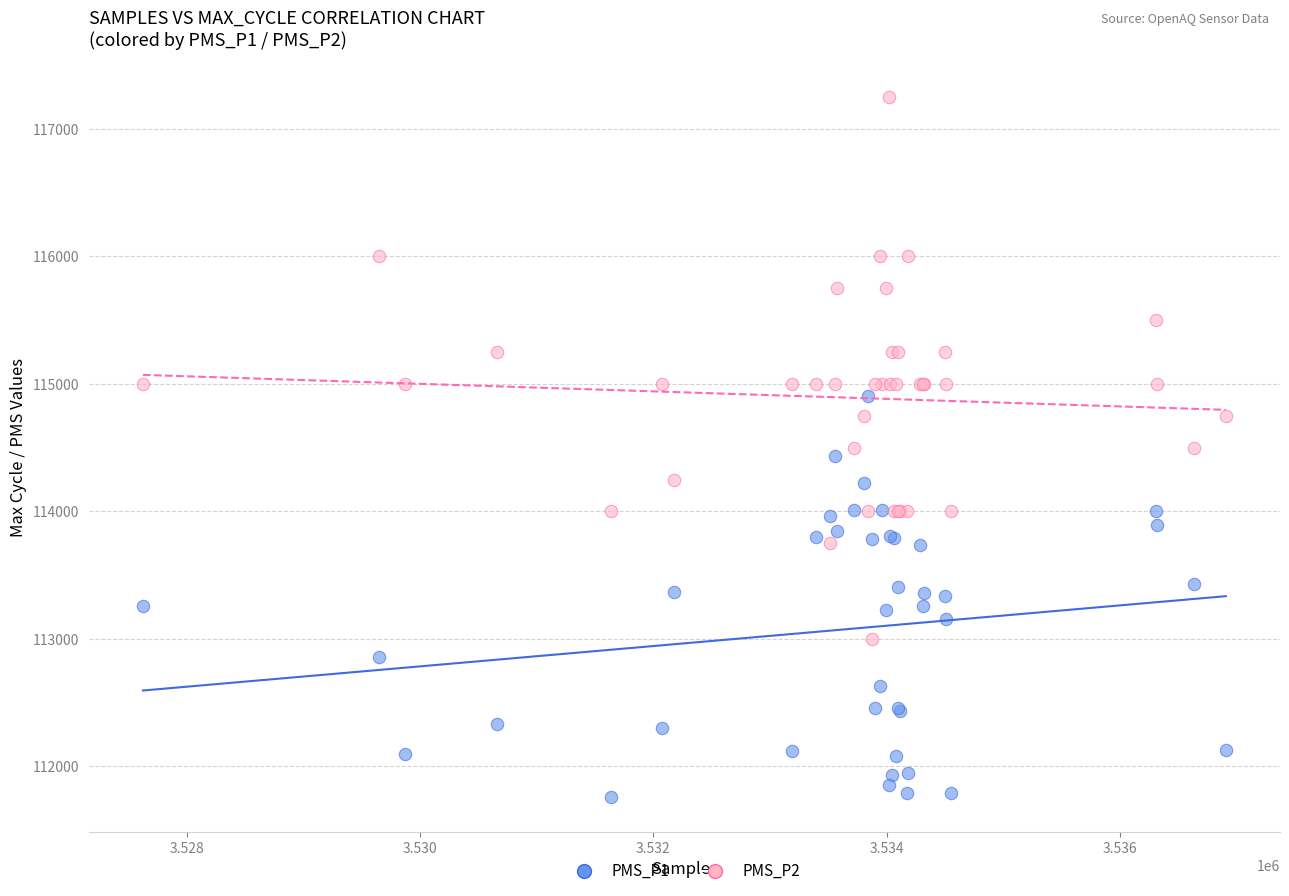

What are all the series names shown in the legend?

PMS_P1, PMS_P2